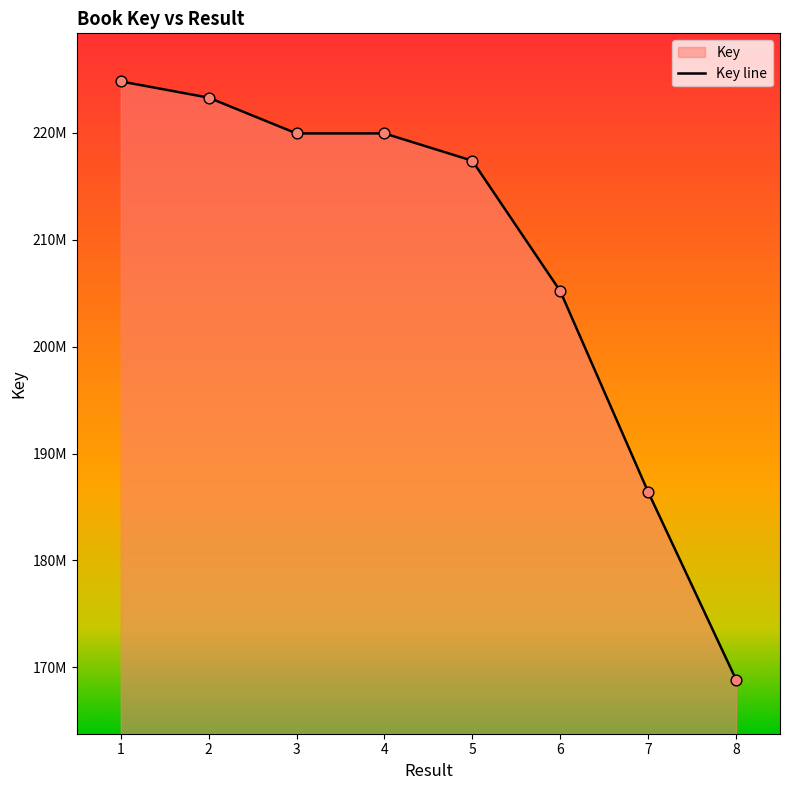

Approximately how many times larger is the value at 2 compared to 3?

1.0